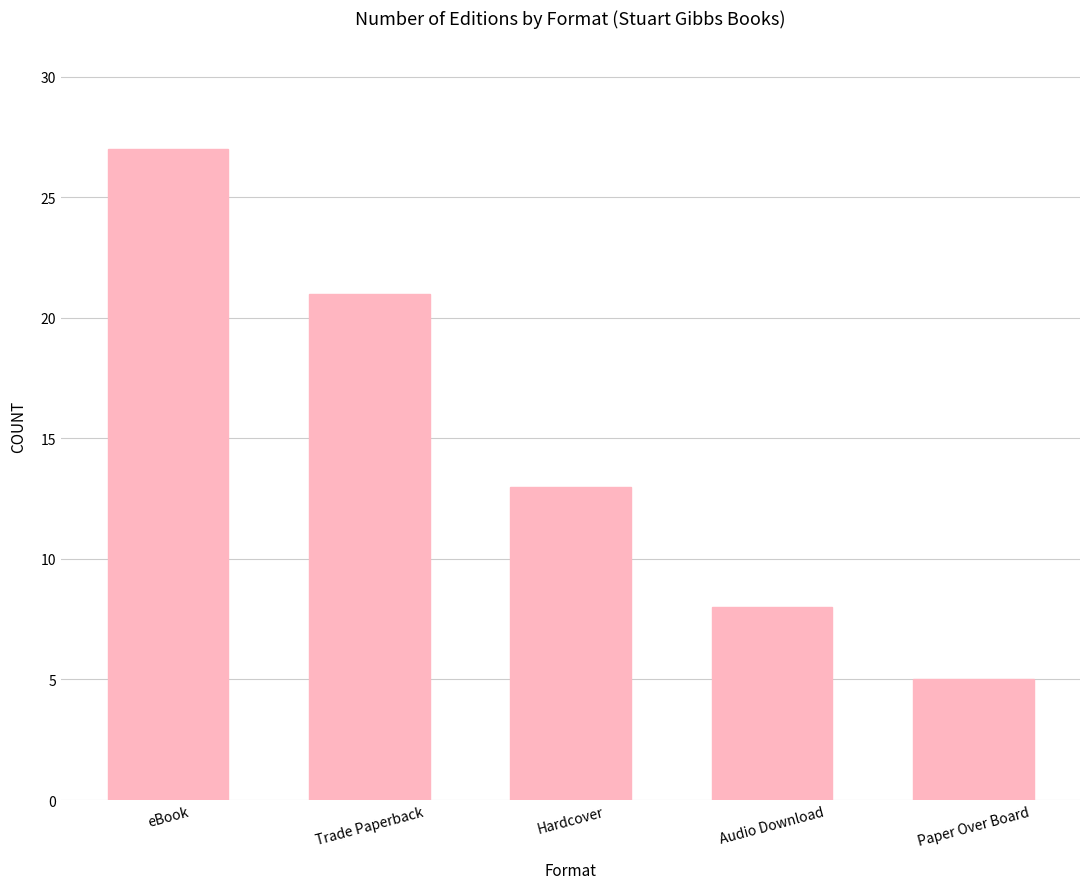

Rank the categories by value from lowest to highest.

Paper Over Board, Audio Download, Hardcover, Trade Paperback, eBook